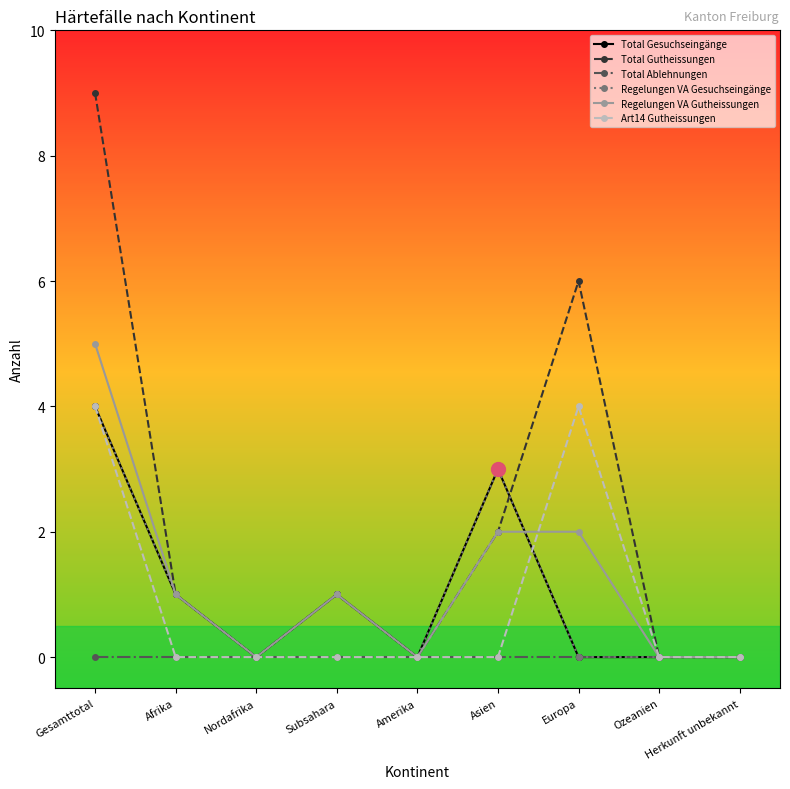

At which category is the sum across all series the highest?

Gesamttotal